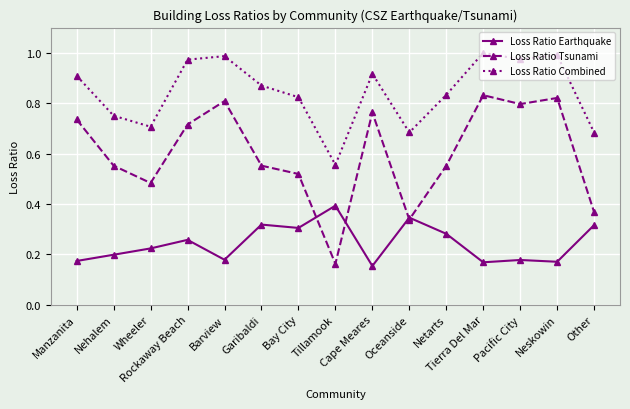

At Garibaldi, list the series in order from smallest to largest.

Loss Ratio Earthquake, Loss Ratio Tsunami, Loss Ratio Combined